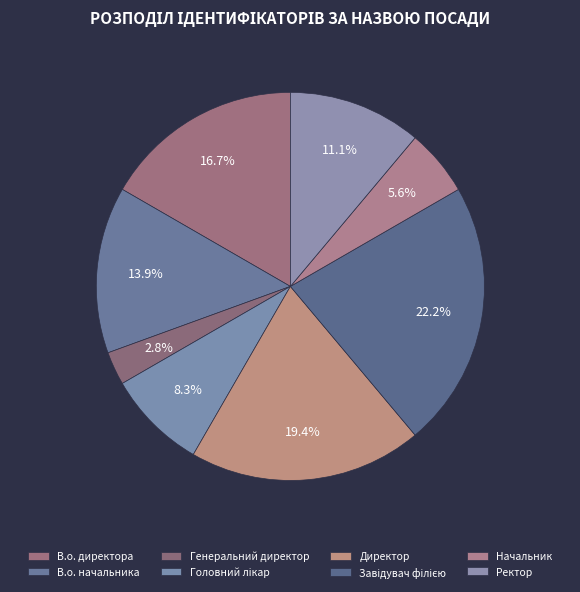

How many segments does this pie chart have?

8